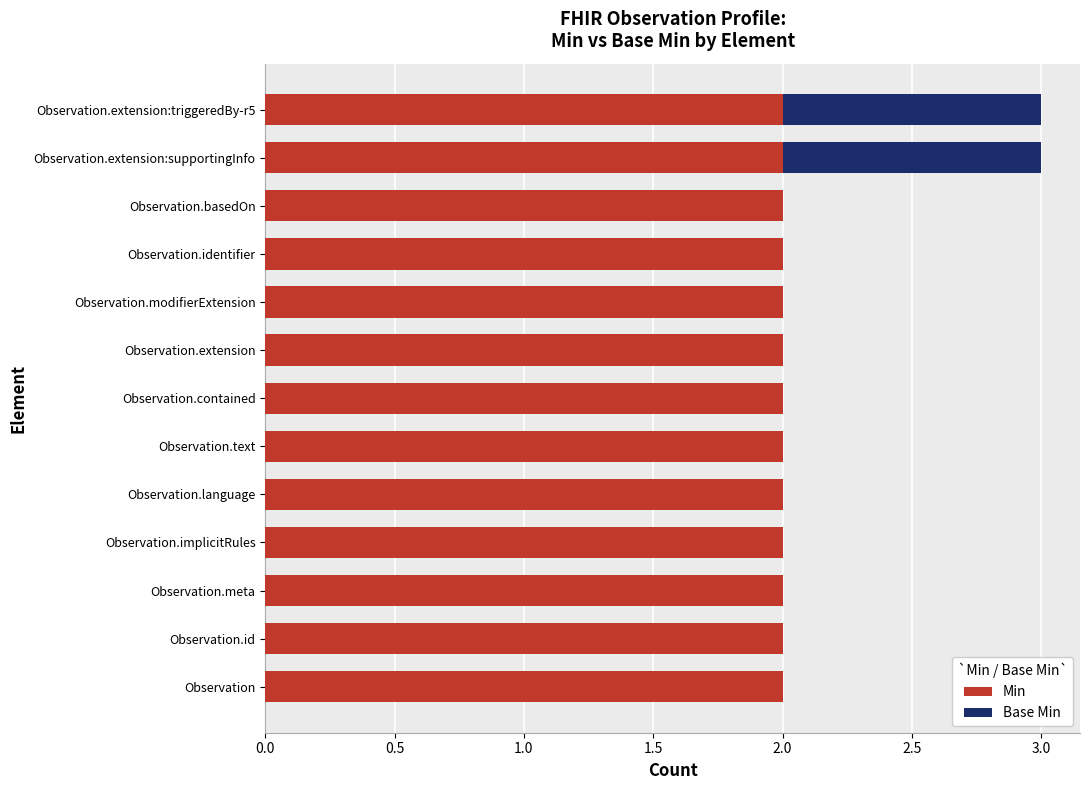

True or false: Min has a value of 2 at Observation.language.

True